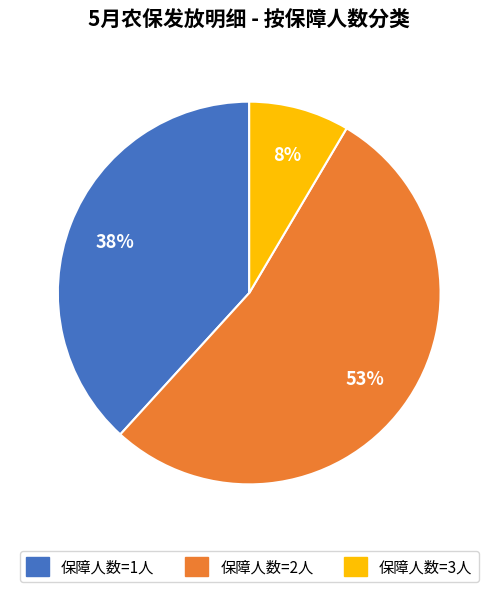

Is there any slice that represents more than half of the pie?

Yes